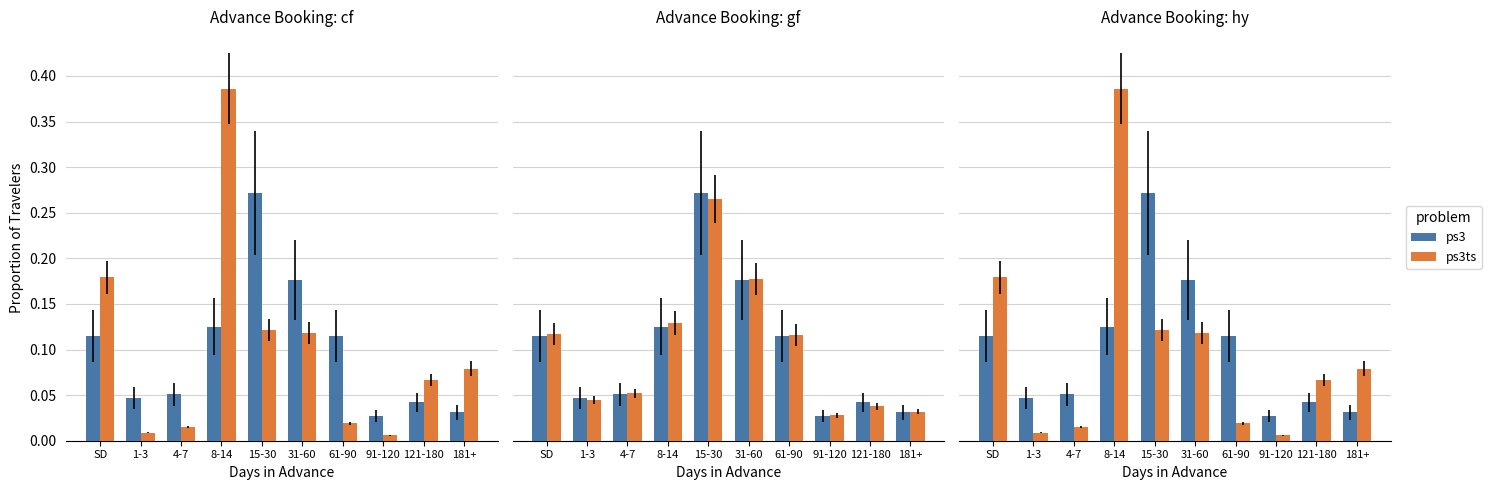

What is the sum of the ps3ts values at 15-30 and 8-14?

0.5